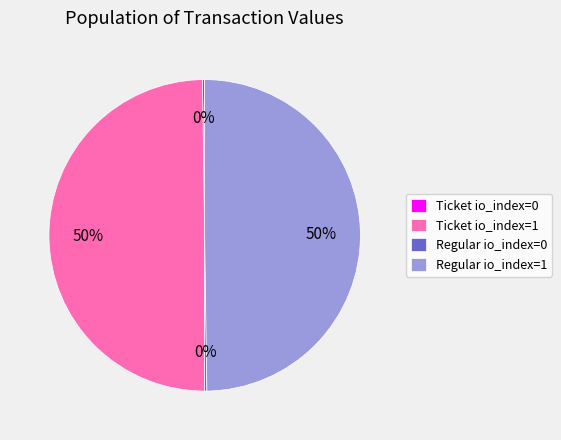

To the nearest percent, what is the difference between the largest and smallest slice percentages?

50%